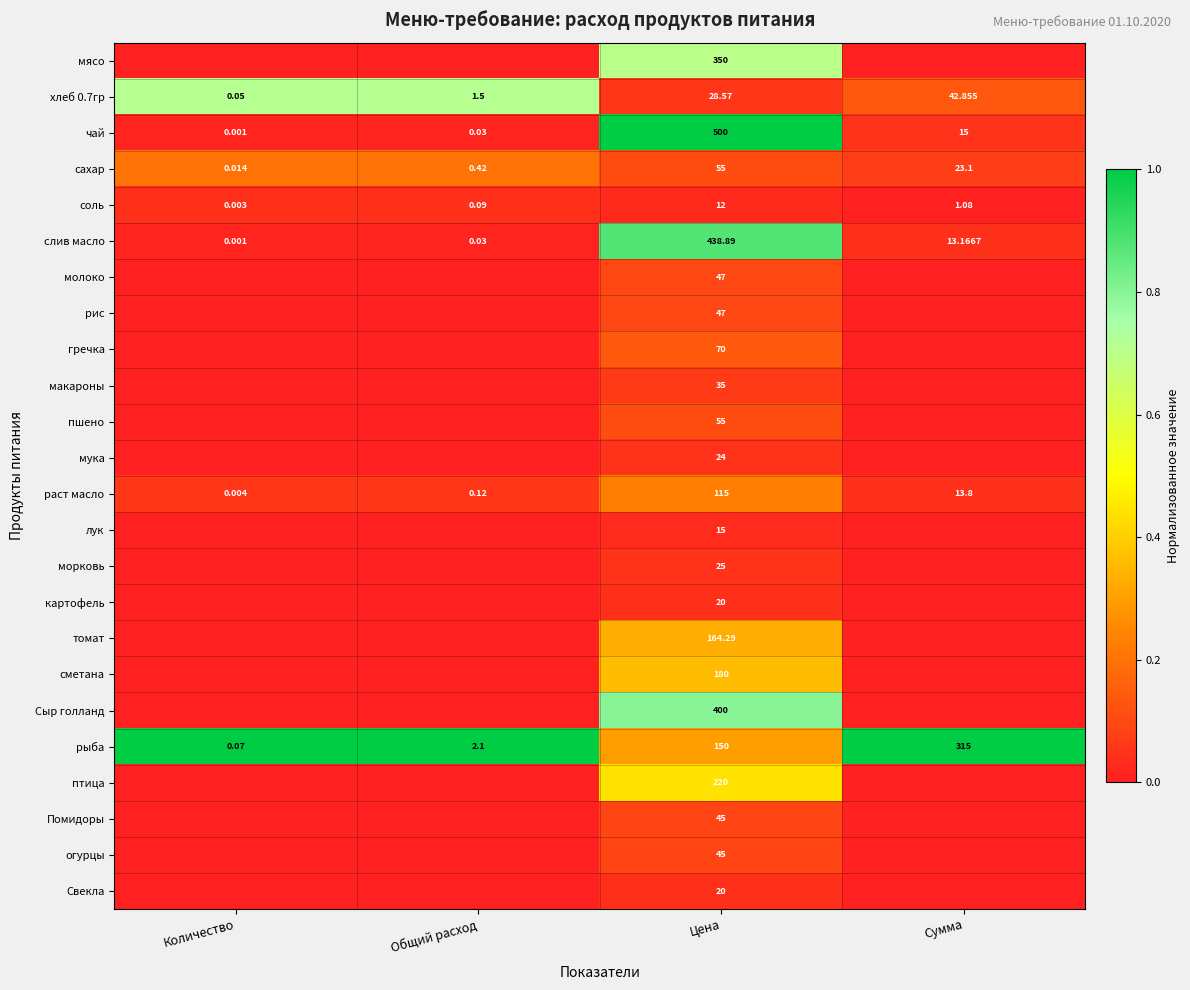

Which category has the lowest value in the рыба series?

Количество